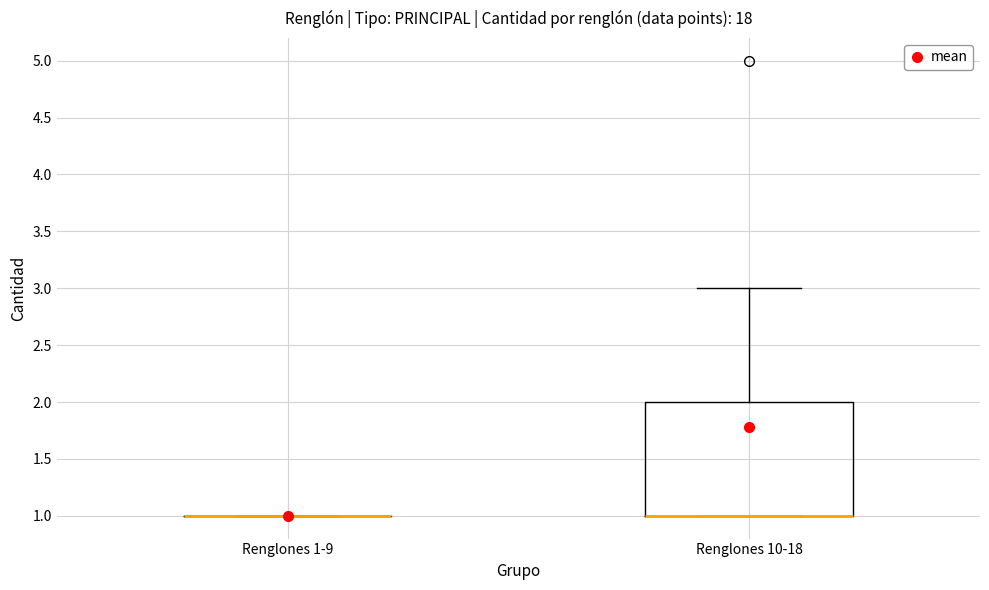

Comparing the boxes themselves (not the whiskers), which one is the tallest?

Renglones 10-18